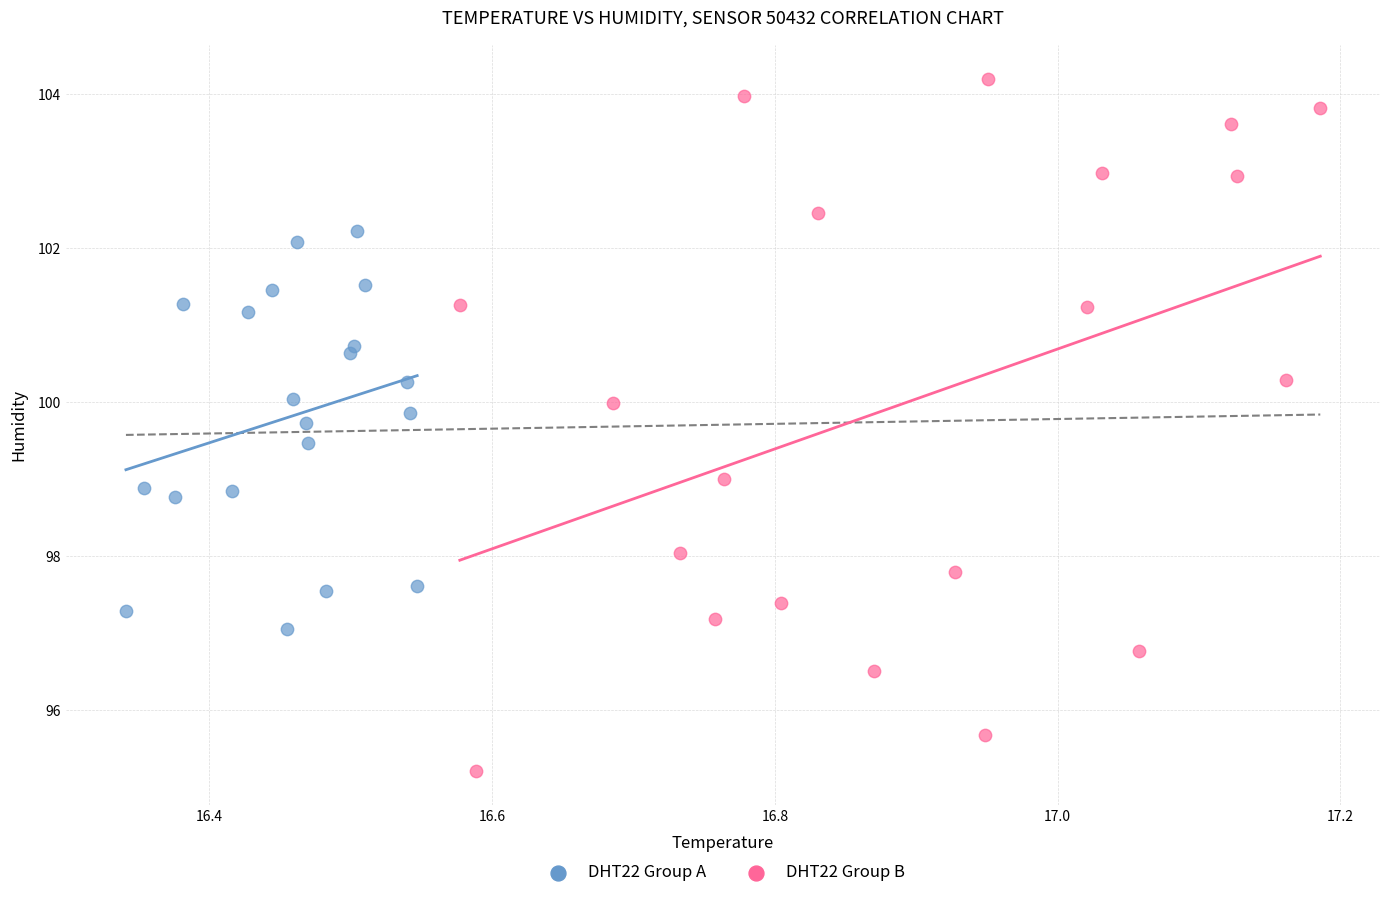

Which series has the widest spread of Y values?

DHT22 Group B